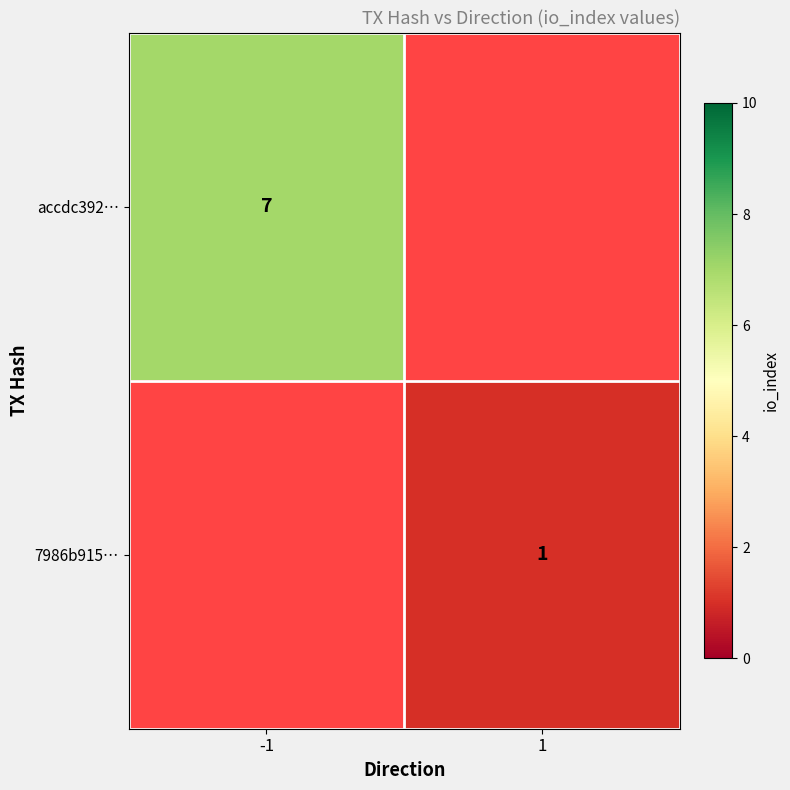

True or false: accdc392… has a value of 3 at -1.

False